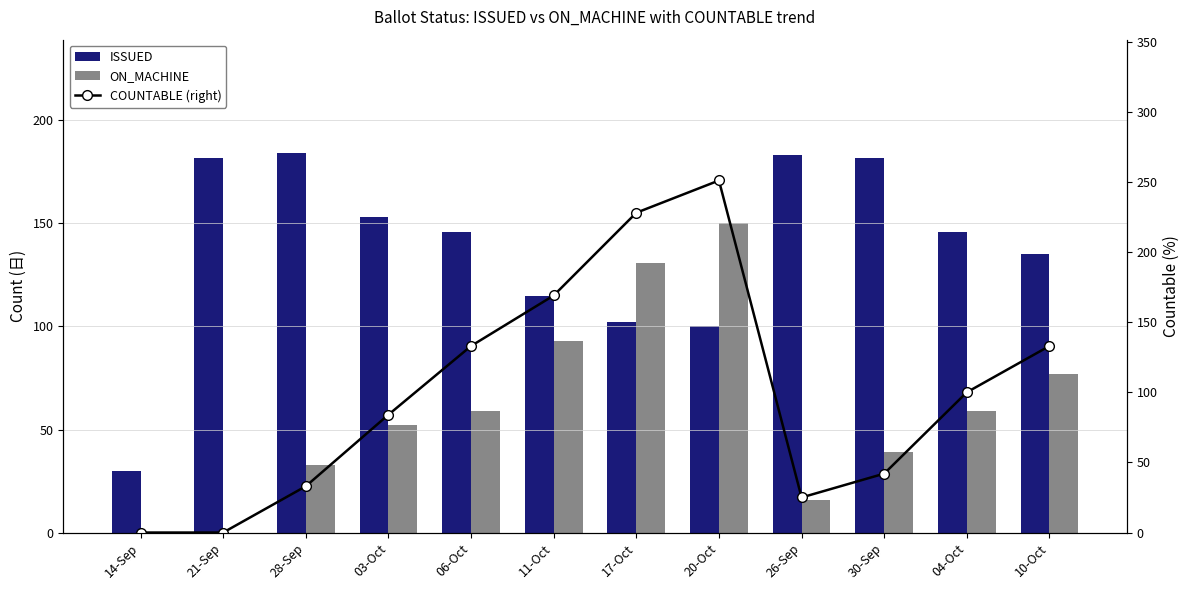

What is the sum of all ON_MACHINE values?

709